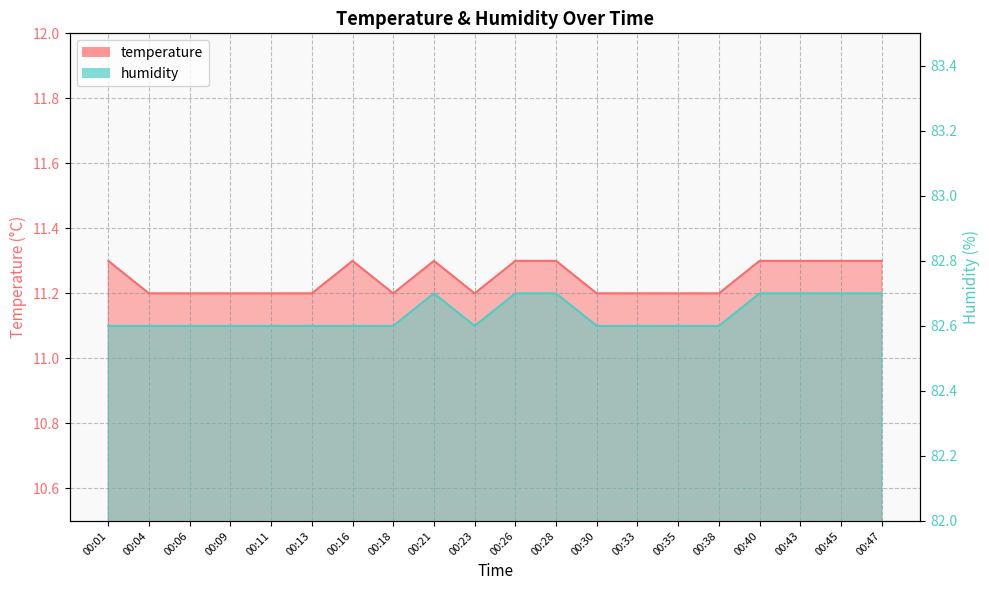

How many interior local valleys does the humidity series have?

1